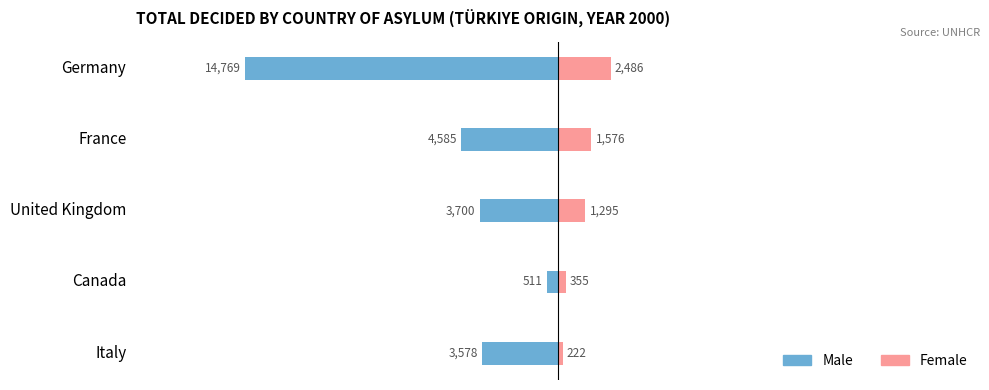

Count the number of data series in this chart.

2